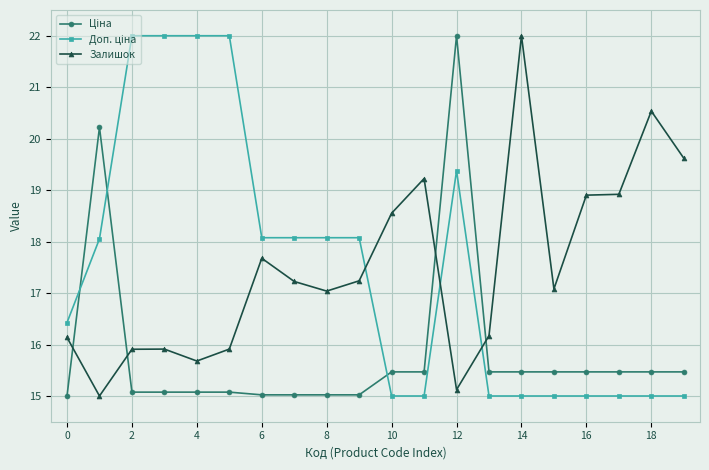

What is the difference between the second highest and minimum values in the Залишок series?

5.5